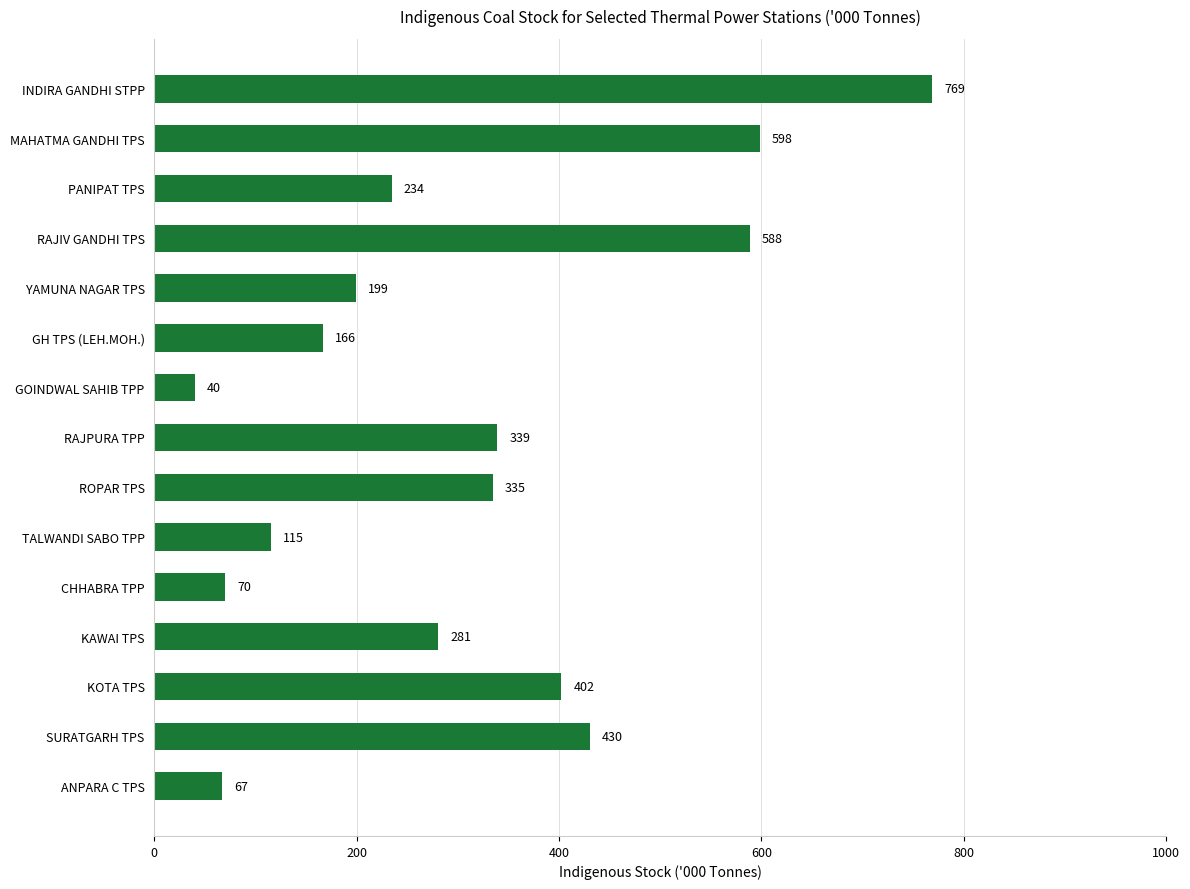

What is the label of the 3rd bar from the bottom?

KOTA TPS